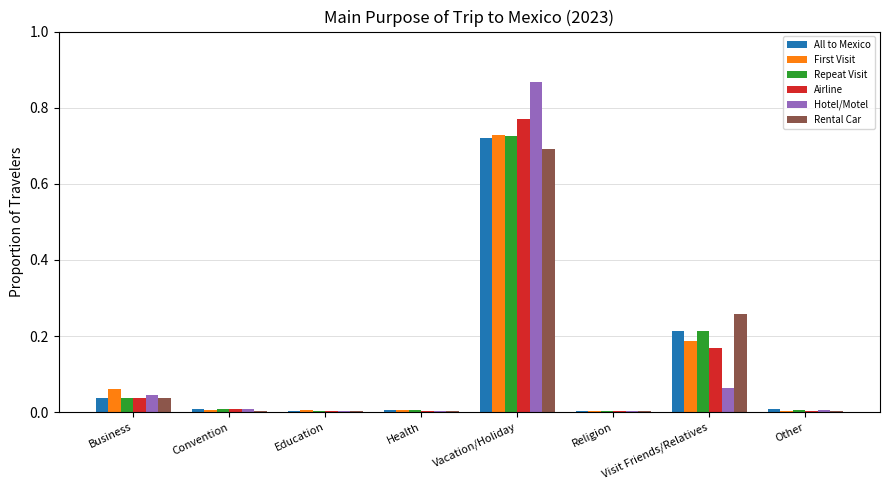

What are all the series names shown in the legend?

All to Mexico, First Visit, Repeat Visit, Airline, Hotel/Motel, Rental Car